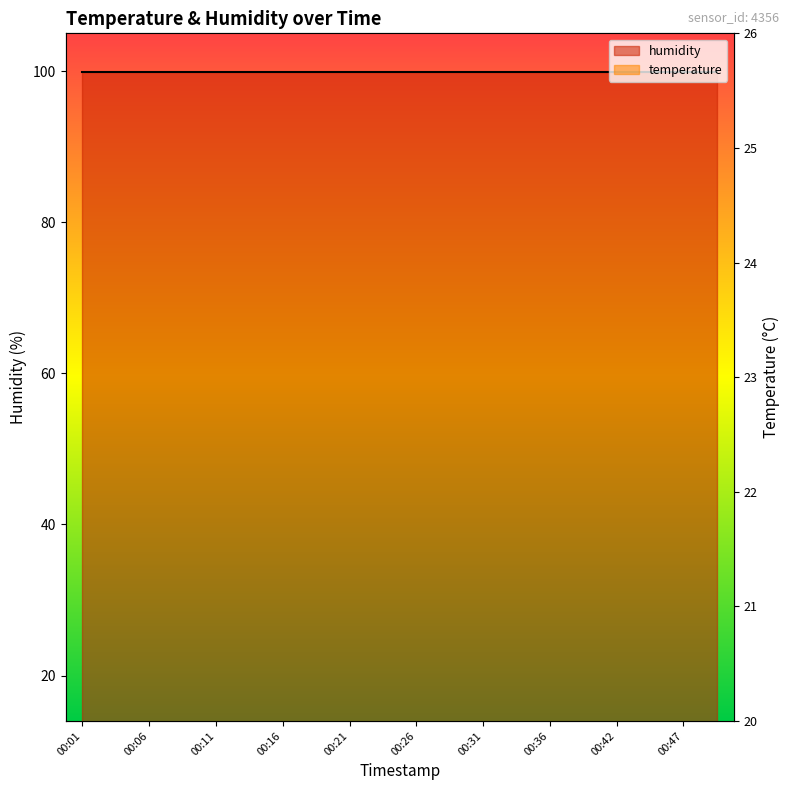

How many values are between 23 and 24?

20